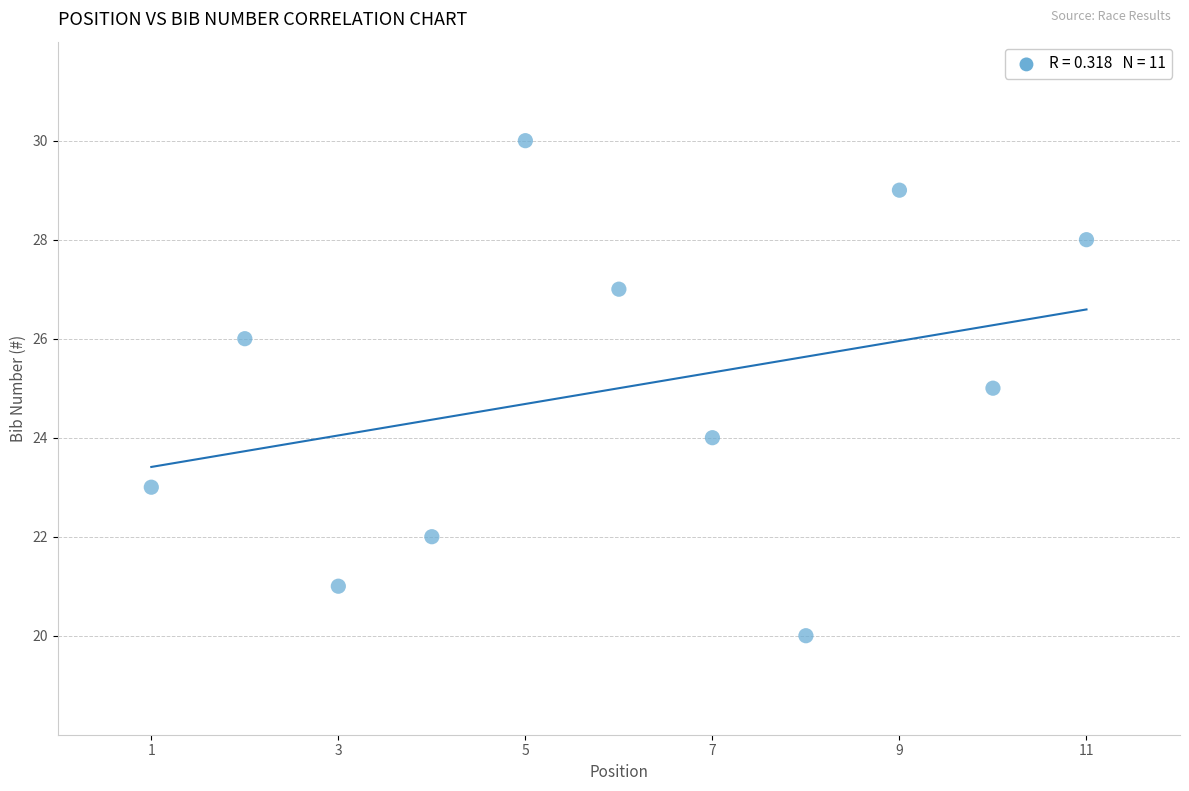

What is the range of Y values (max minus min)?

10